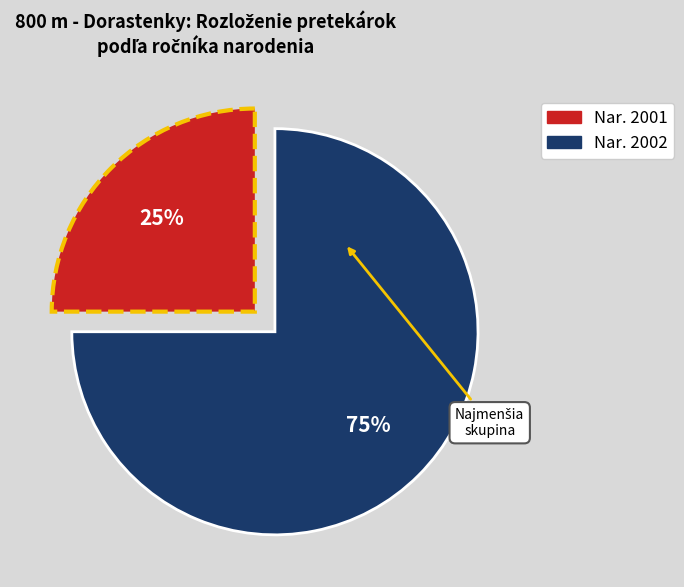

Is there any slice that represents more than half of the pie?

Yes